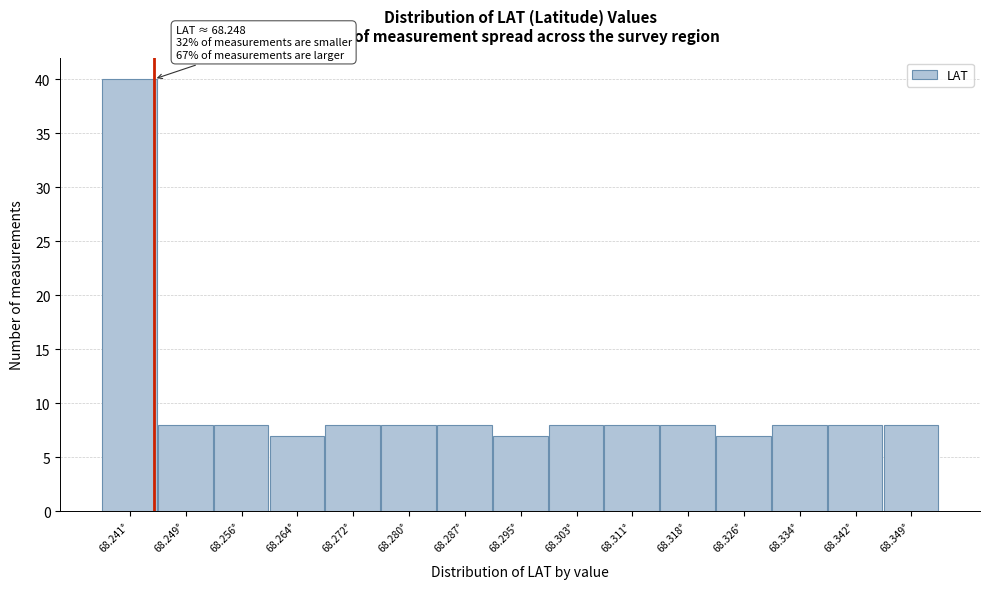

Reading left to right, transcribe all the data shown in this chart.

40	8	8	7	8	8	8	7	8	8	8	7	8	8	8